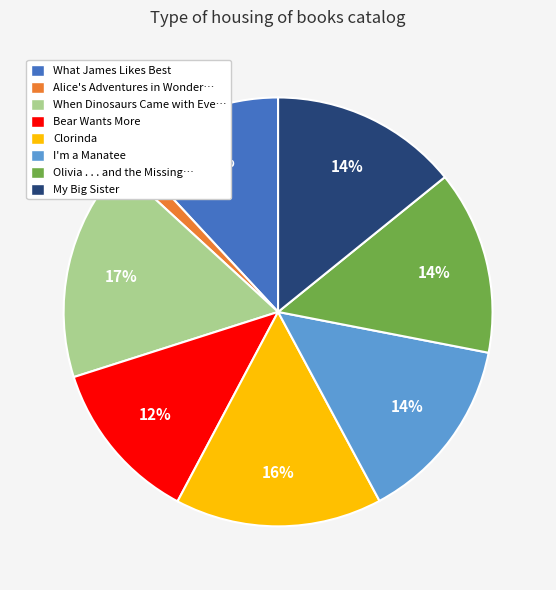

To the nearest percent, what percentage of the pie is Bear Wants More?

12%